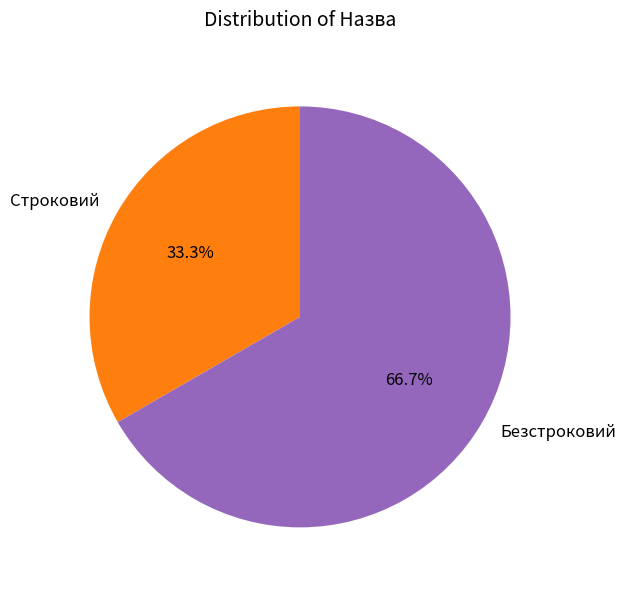

To the nearest percent, what is the average slice percentage?

50%